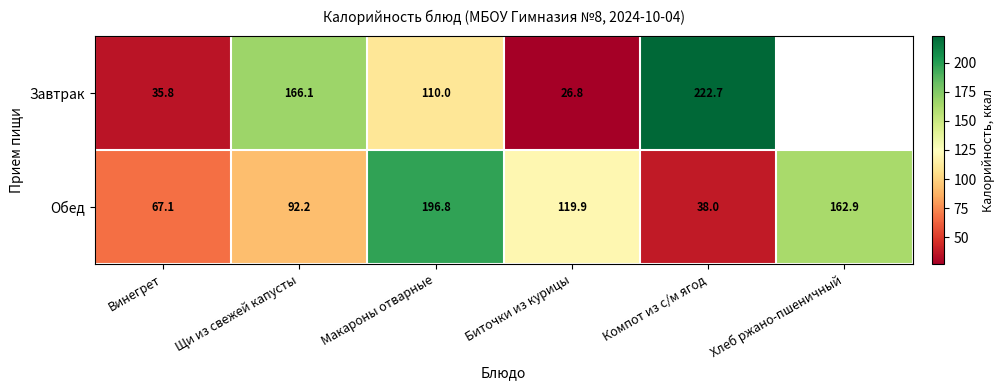

The value of Завтрак at Винегрет is 35.8. True or false?

True